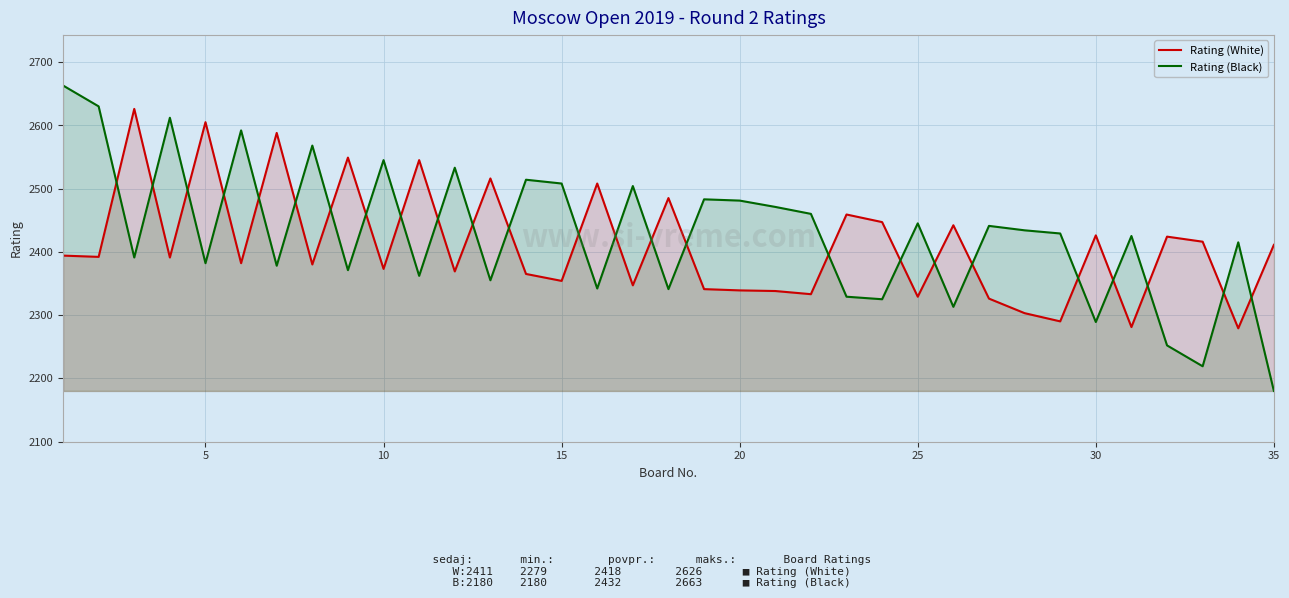

What is the average value of the Rating (Black) series?

2428